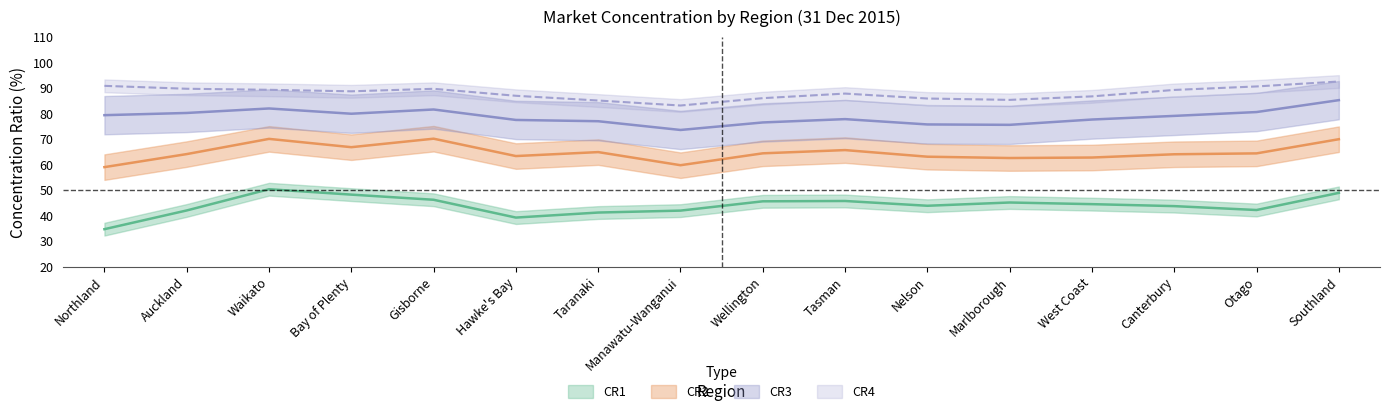

What is the maximum value shown in the chart?

92.4